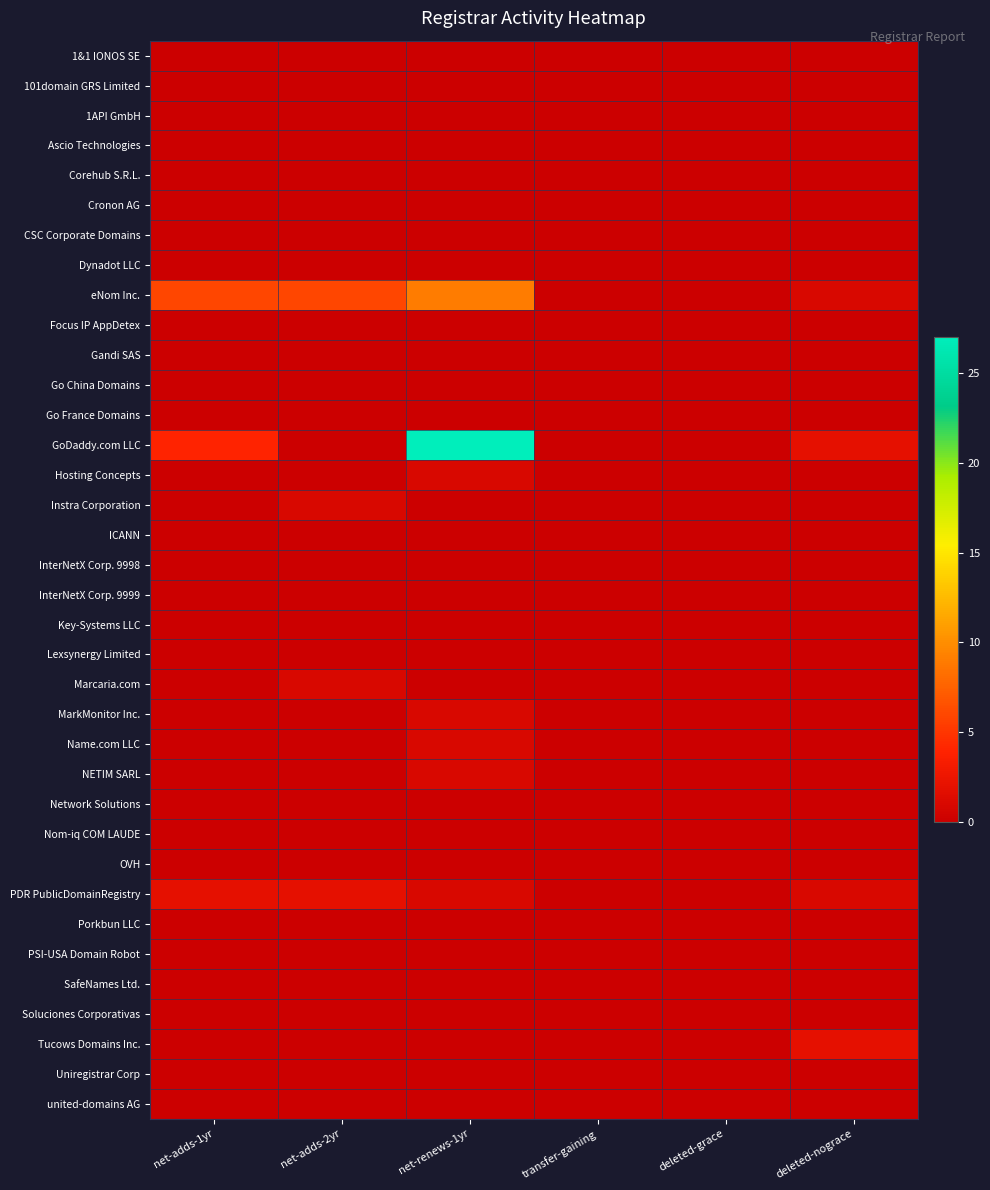

Rank the series at net-renews-1yr from highest to lowest value.

GoDaddy.com LLC, eNom Inc., Hosting Concepts, MarkMonitor Inc., Name.com LLC, NETIM SARL, PDR PublicDomainRegistry, 1&1 IONOS SE, 101domain GRS Limited, 1API GmbH, Ascio Technologies, Corehub S.R.L., Cronon AG, CSC Corporate Domains, Dynadot LLC, Focus IP AppDetex, Gandi SAS, Go China Domains, Go France Domains, Instra Corporation, ICANN, InterNetX Corp. 9998, InterNetX Corp. 9999, Key-Systems LLC, Lexsynergy Limited, Marcaria.com, Network Solutions, Nom-iq COM LAUDE, OVH, Porkbun LLC, PSI-USA Domain Robot, SafeNames Ltd., Soluciones Corporativas, Tucows Domains Inc., Uniregistrar Corp, united-domains AG